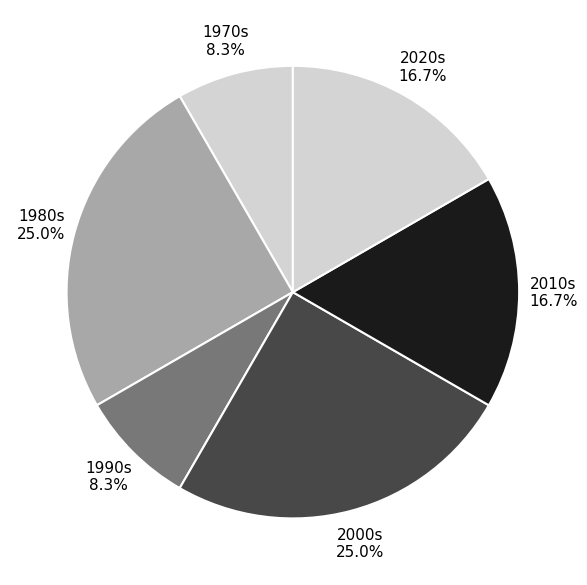

What percentage do 2020s and 1990s together represent?

25.0%